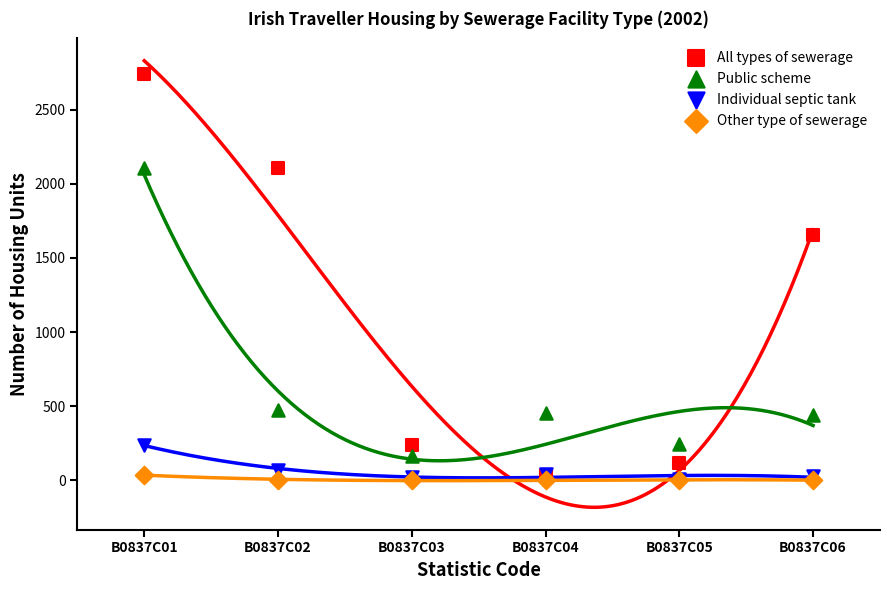

Across all series, what Y value is closest to 1370?

1655